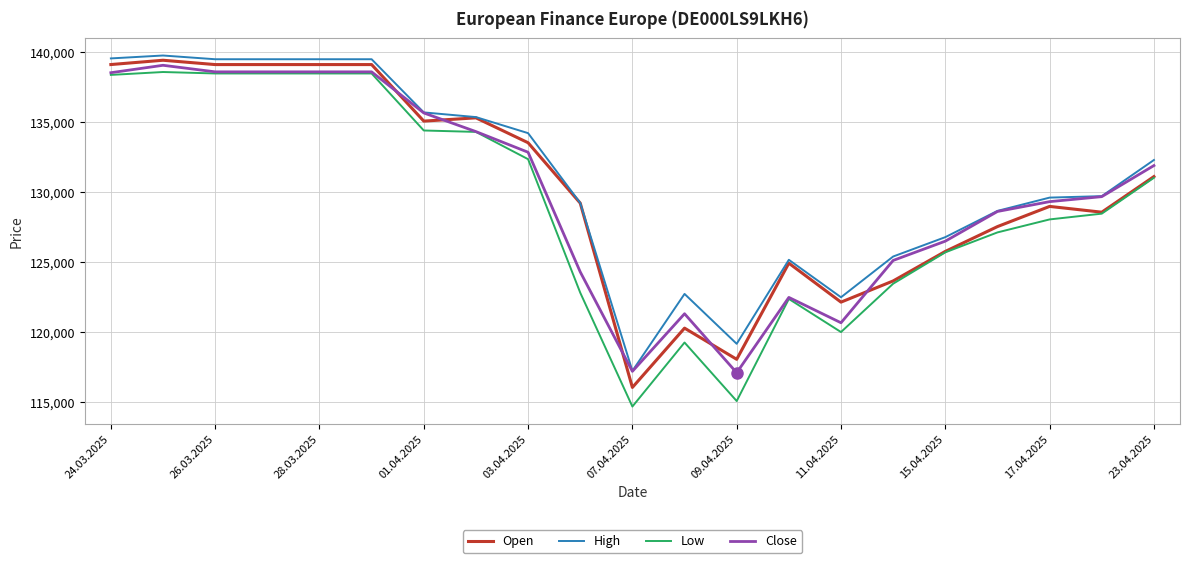

Which series has the largest range (max minus min)?

Low